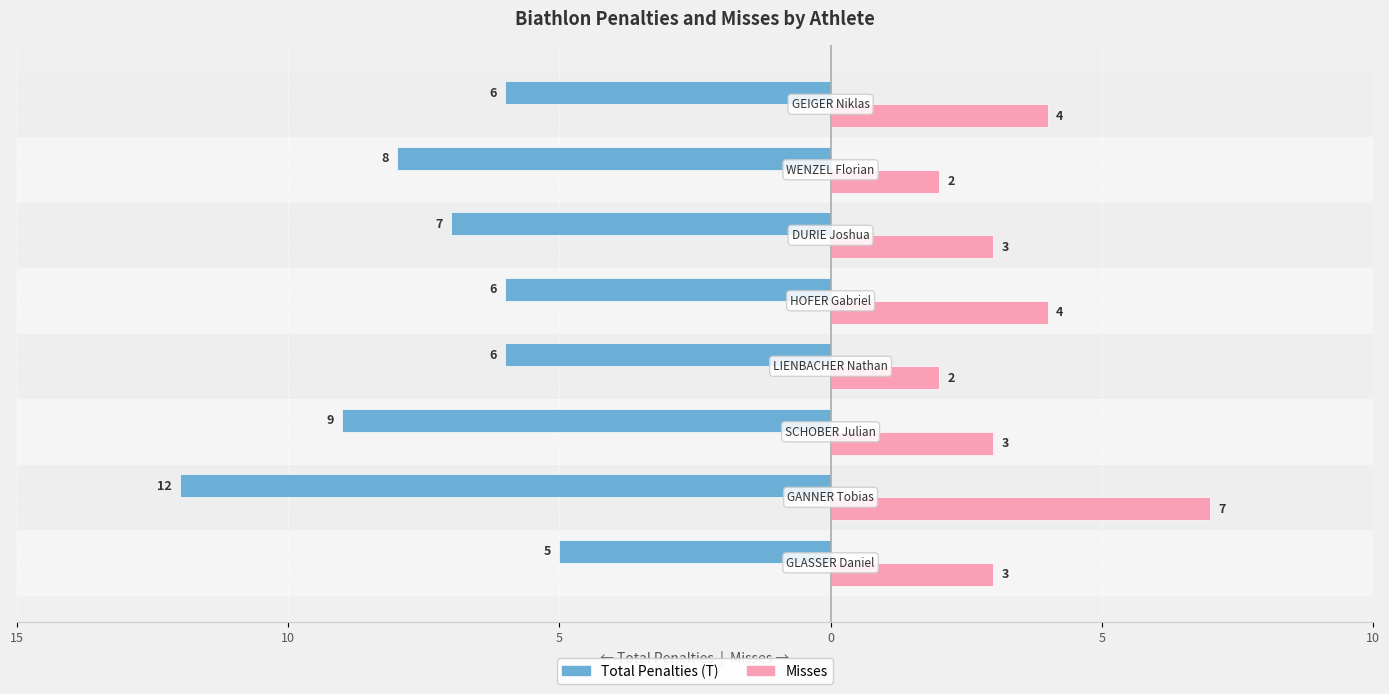

What are all the series names shown in the legend?

Total Penalties (T), Misses